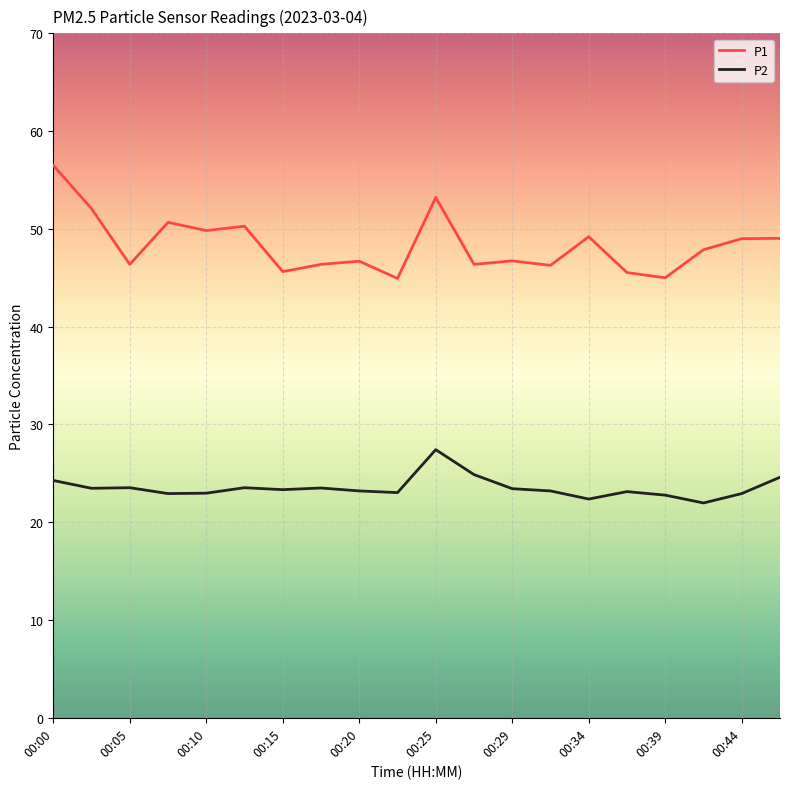

List the series in order of their overall mean, highest first.

P1, P2